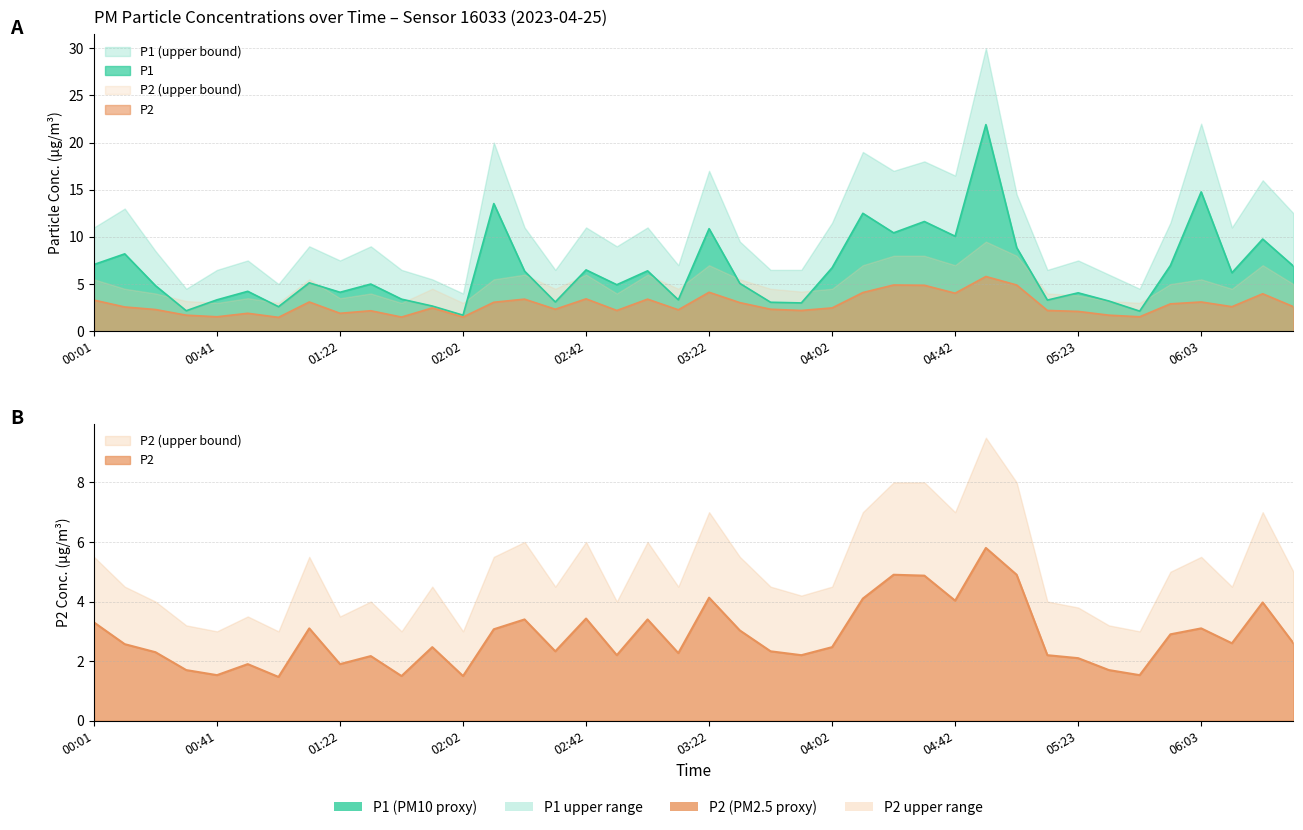

True or false: P2 and P1 intersect in this chart.

False